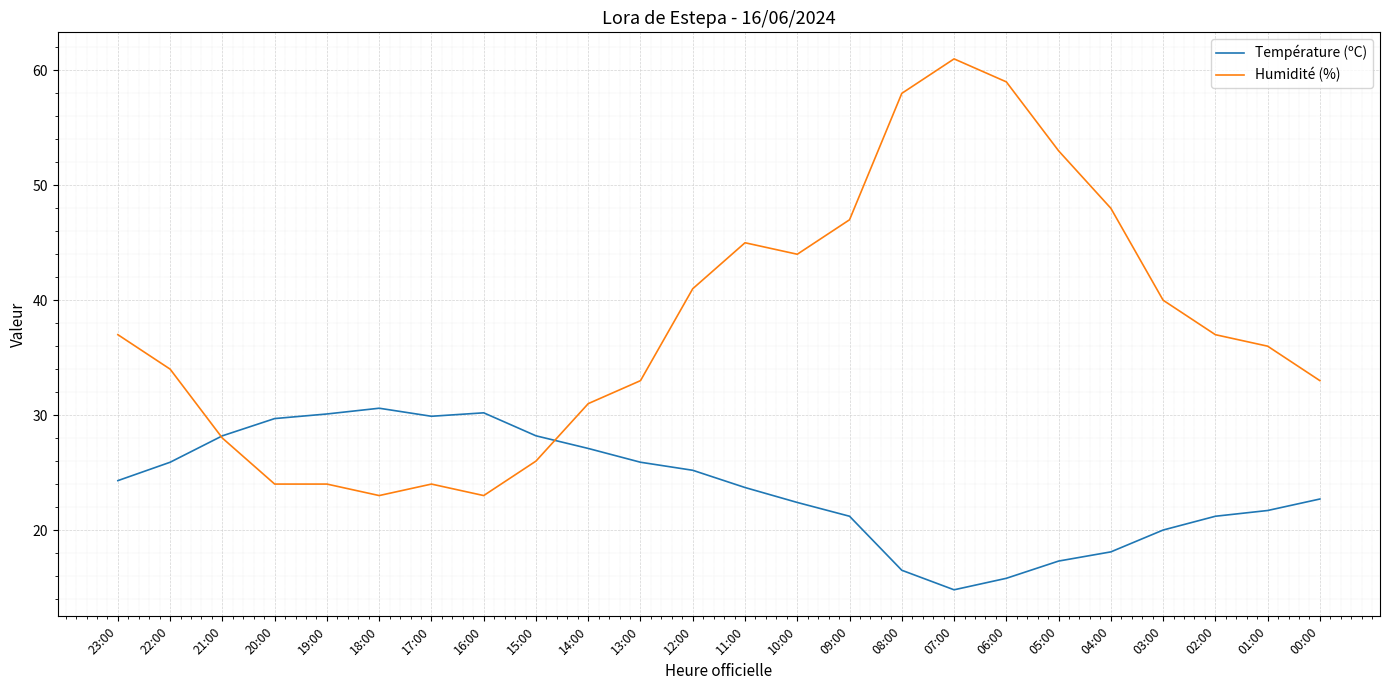

Is the value of Humidité (%) at 12:00 greater than the value of Température (ºC) at 12:00?

Yes